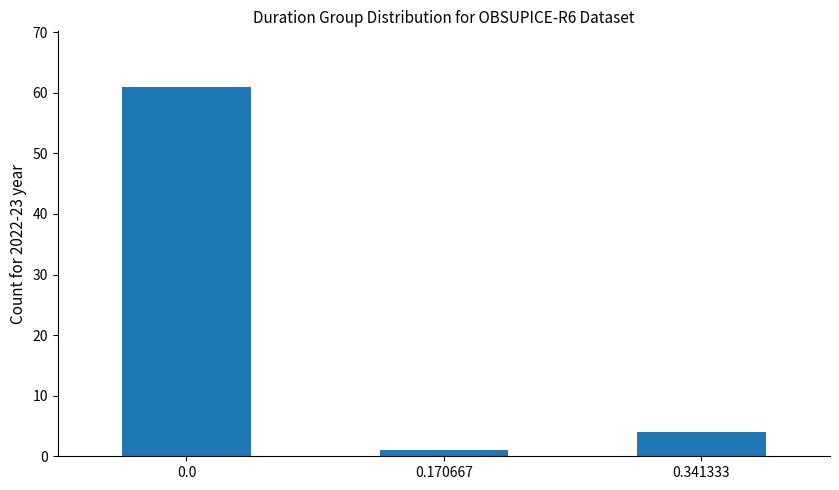

Are the bars grouped side by side (vs. stacked)?

No